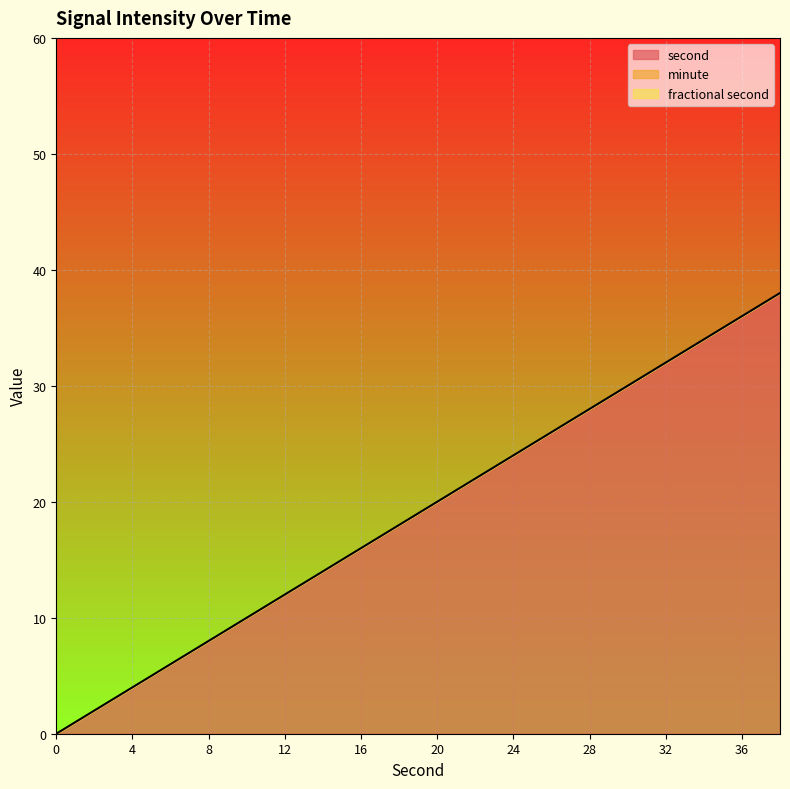

What is the spread (max minus min) of values at 30?

30